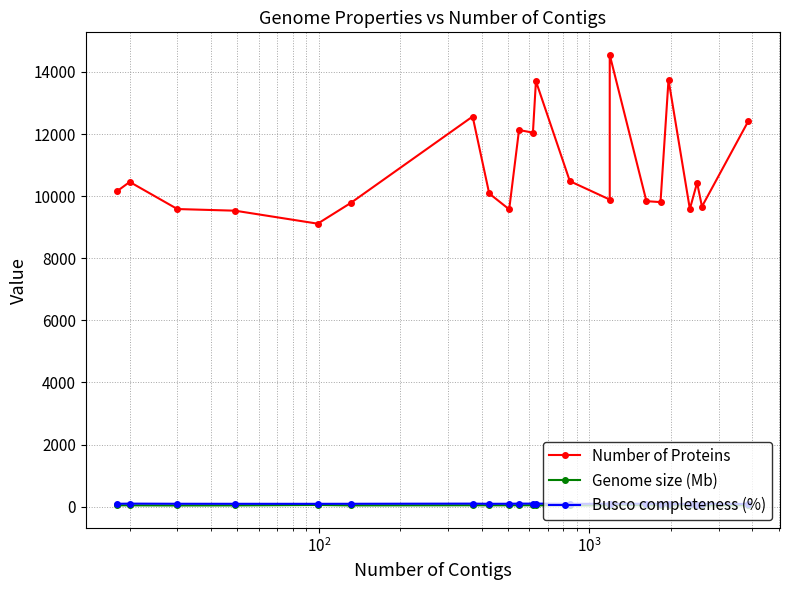

What are all the series names shown in the legend?

Number of Proteins, Genome size (Mb), Busco completeness (%)